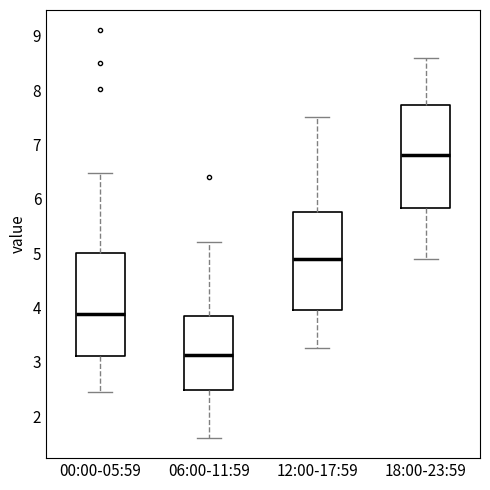

Reading left to right, transcribe this box plot: for each box, give where its median line is, the range the box spans, and where its two whiskers end, as read against the y-axis. The values are not printed on the chart, so give them approximately, as read against the axis.

00:00-05:59: median 3.9, box 3.1 to 5.0, whiskers 2.5 to 6.5
06:00-11:59: median 3.1, box 2.5 to 3.8, whiskers 1.6 to 5.2
12:00-17:59: median 4.9, box 4.0 to 5.8, whiskers 3.3 to 7.5
18:00-23:59: median 6.8, box 5.8 to 7.7, whiskers 4.9 to 8.6